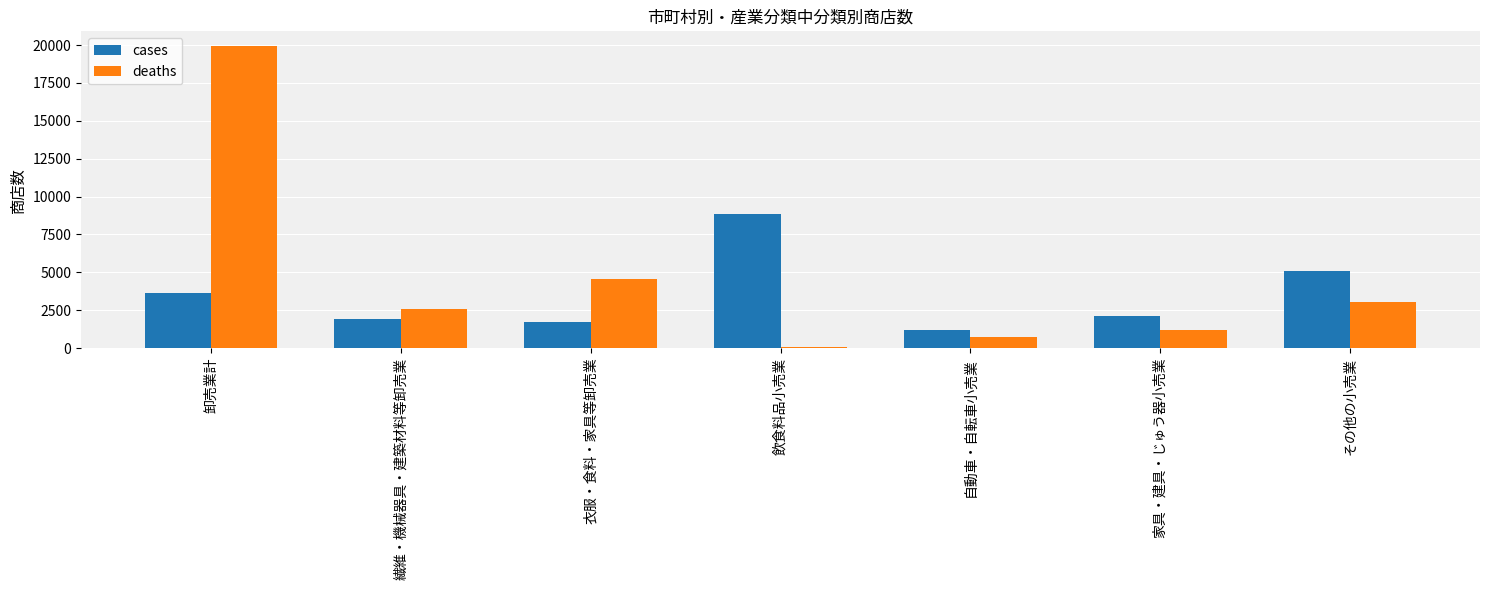

What is the difference between the deaths values at その他の小売業 and 家具・建具・じゅう器小売業?

1893